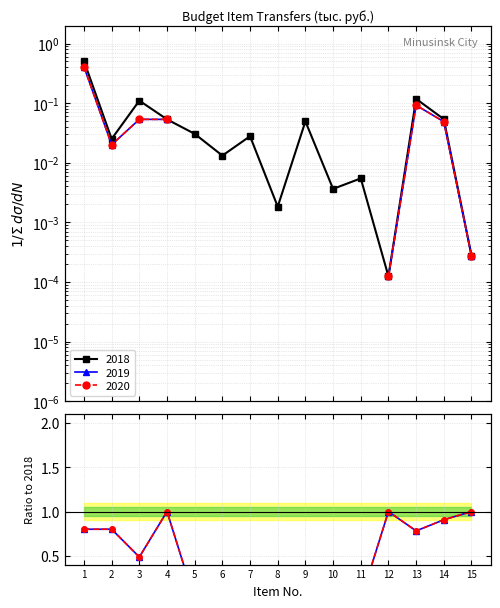

What is the sum of the 2020/2018 values at 8 and 3?

0.5